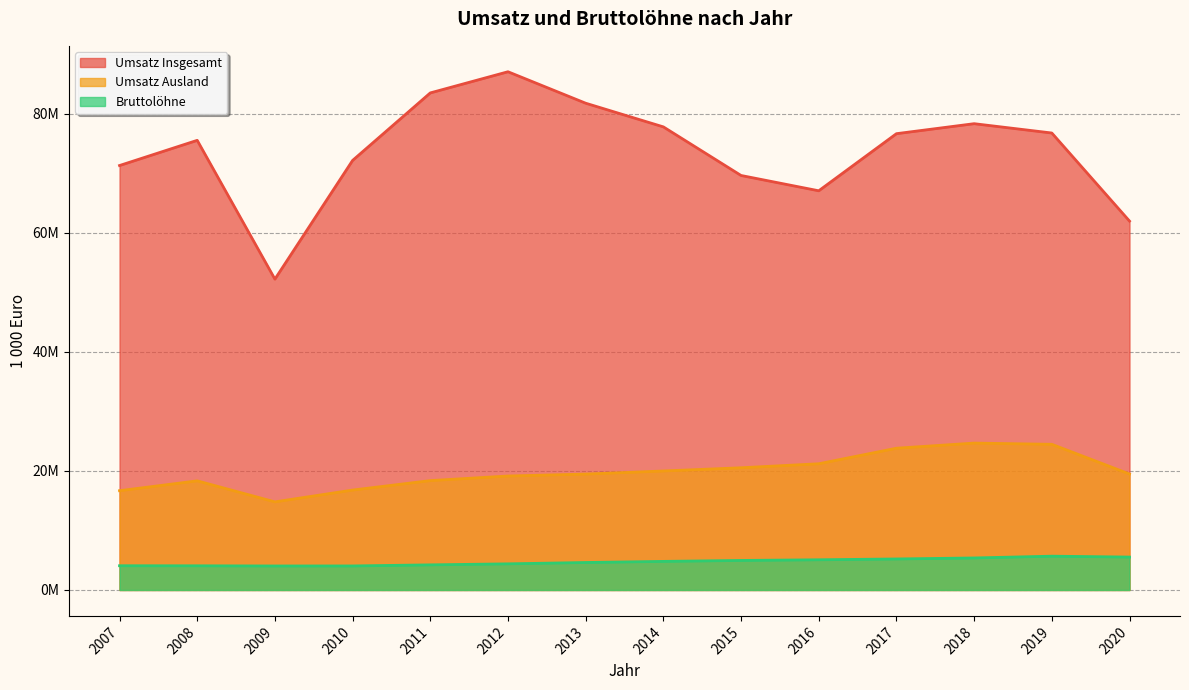

Which has a higher value, 2015 or 2018?

2018